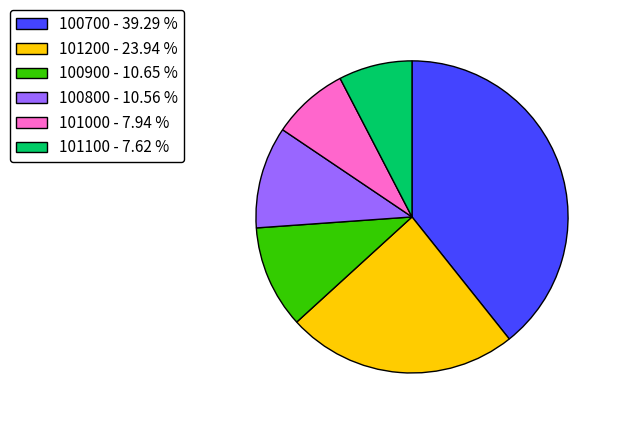

Does 100700 - 39.29 % account for over 50% of the chart?

No